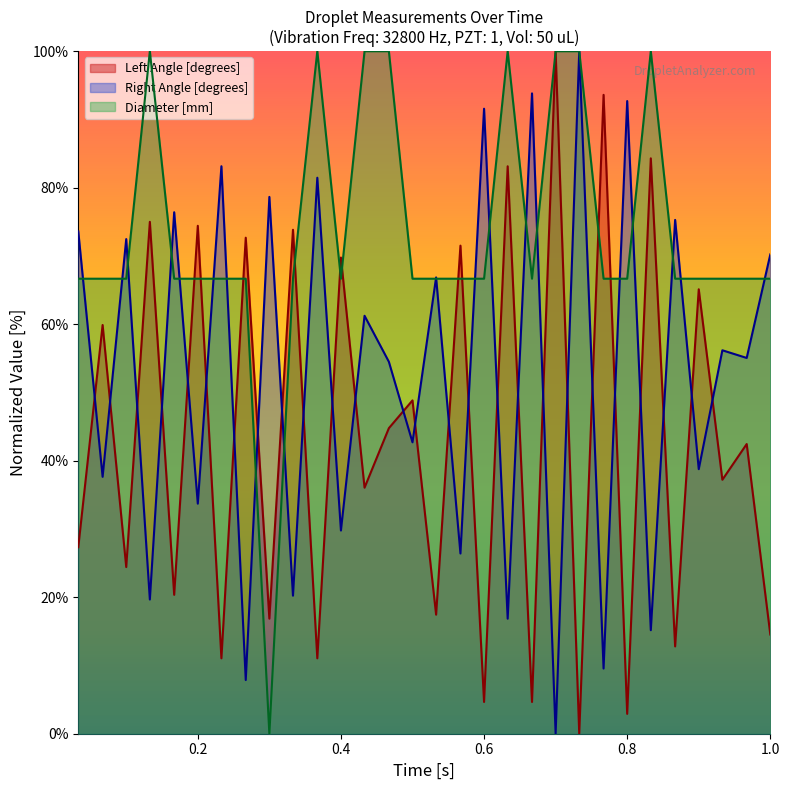

How many values in Left Angle [degrees] are above zero?

29